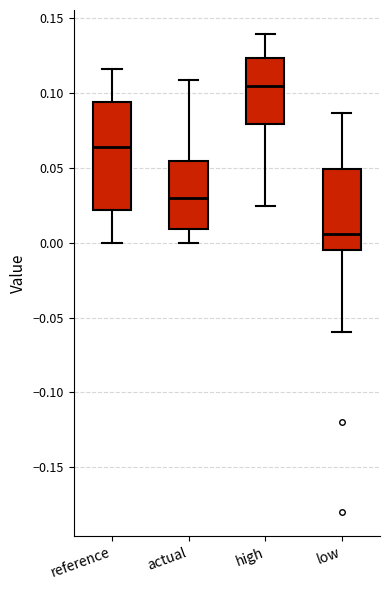

Which box is the tallest, from its lower edge to its upper edge?

reference